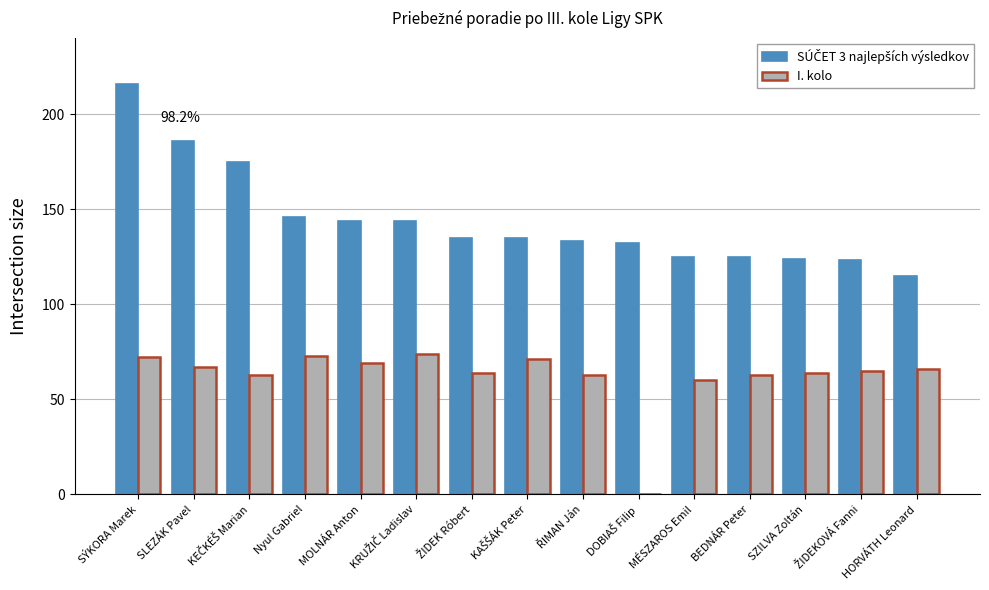

What is the maximum value for I. kolo?

74